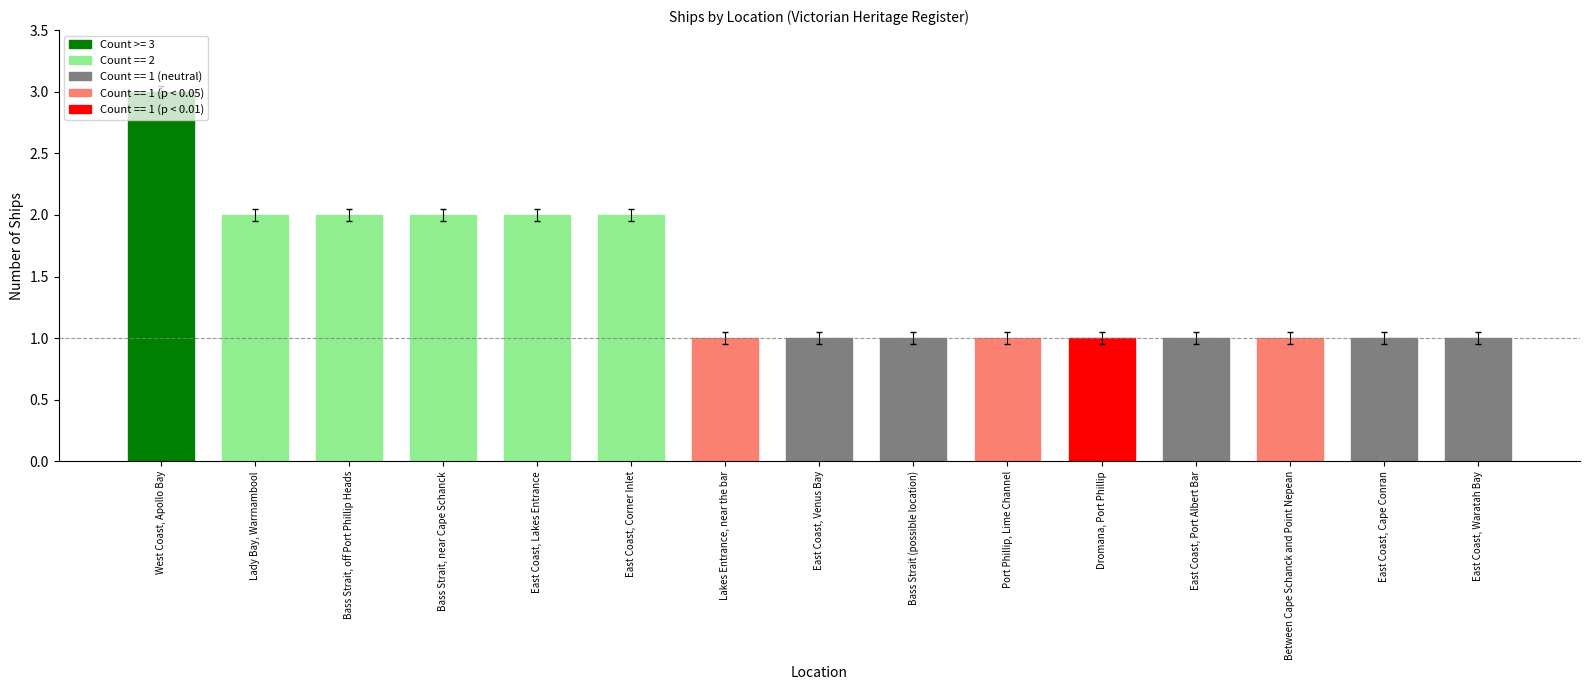

What is the average value?

1